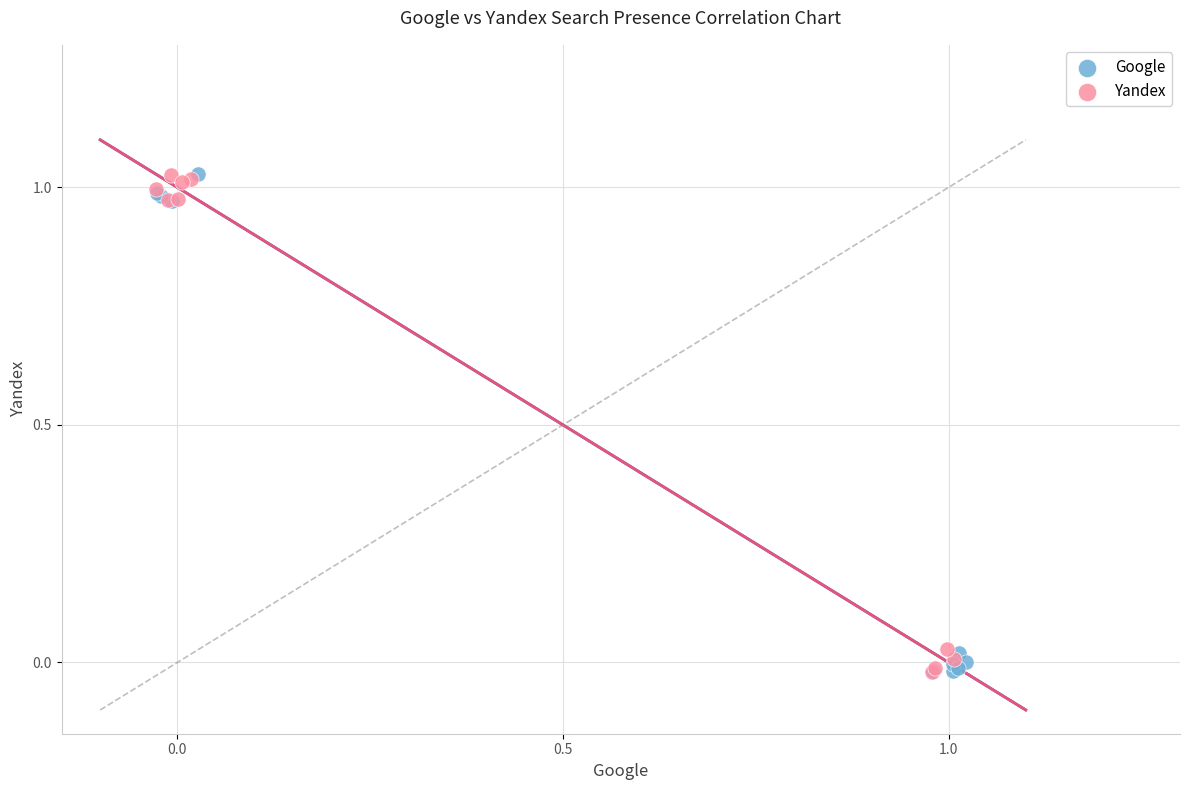

What are all the series names shown in the legend?

Google, Yandex